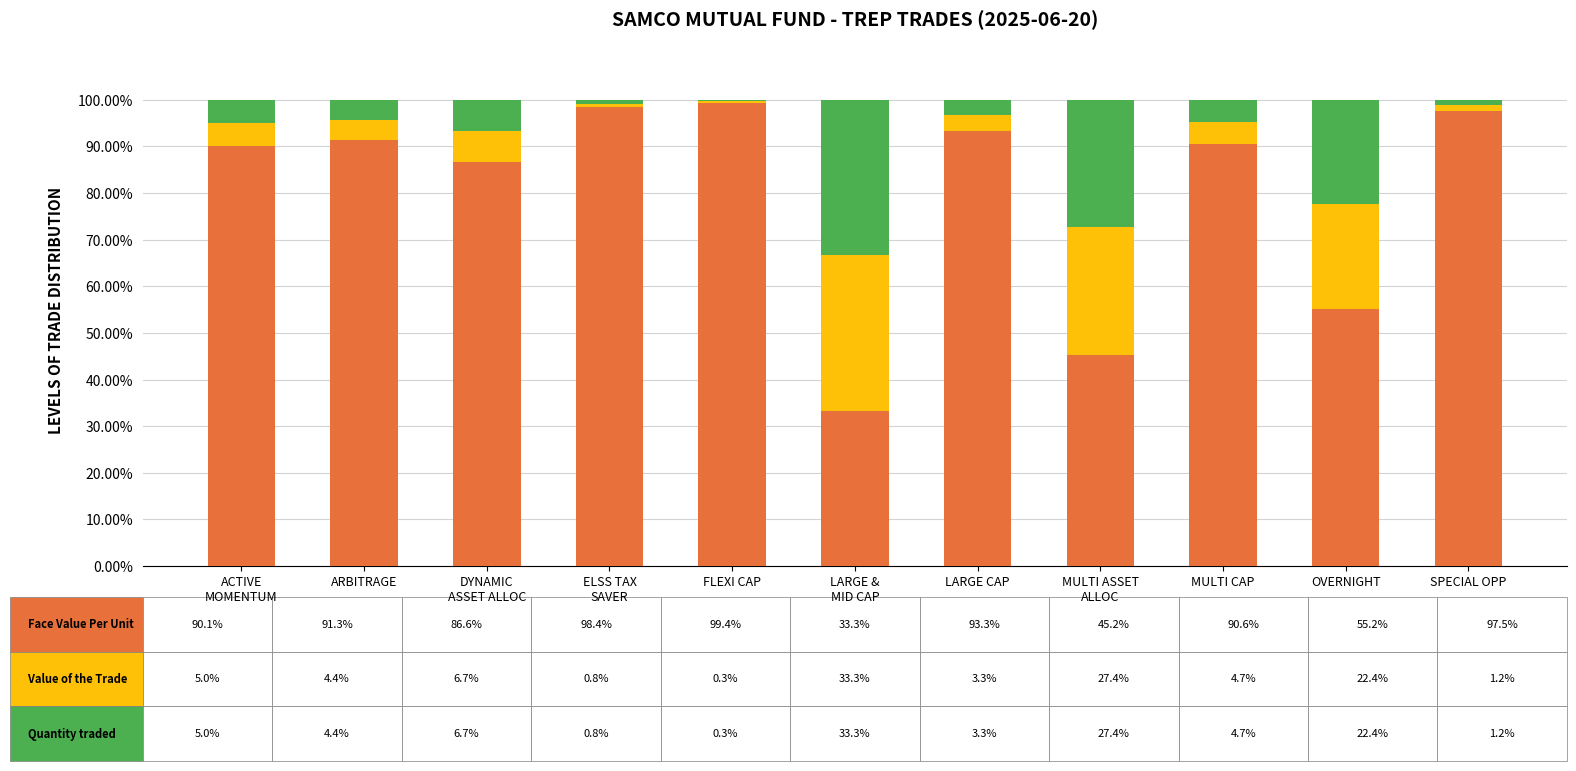

What is the total value across all series at ARBITRAGE?

100.0